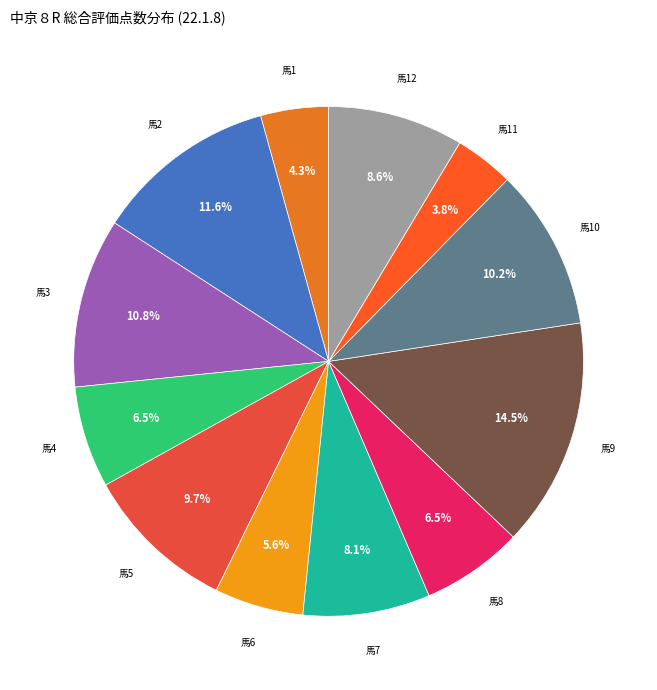

How much of the chart is everything except 馬6?

94.4%